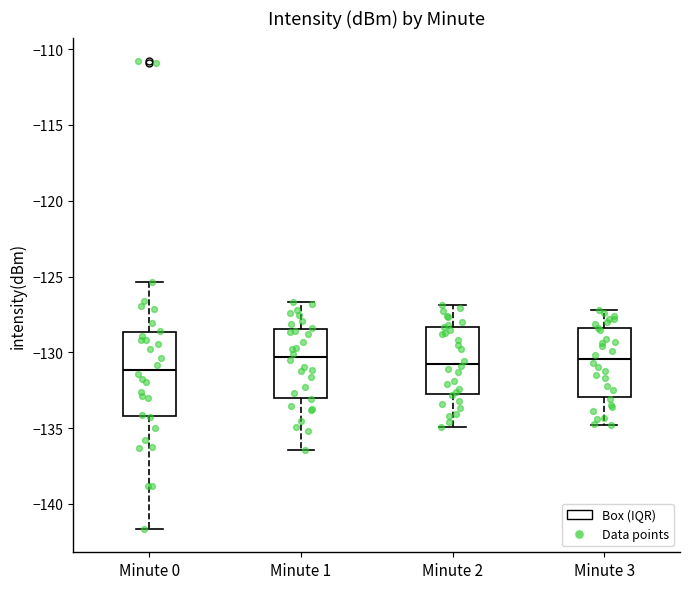

Where is the lower edge of the box for Minute 1 on the y-axis? The values are not printed on the chart, so give them approximately, as read against the axis.

-133.0